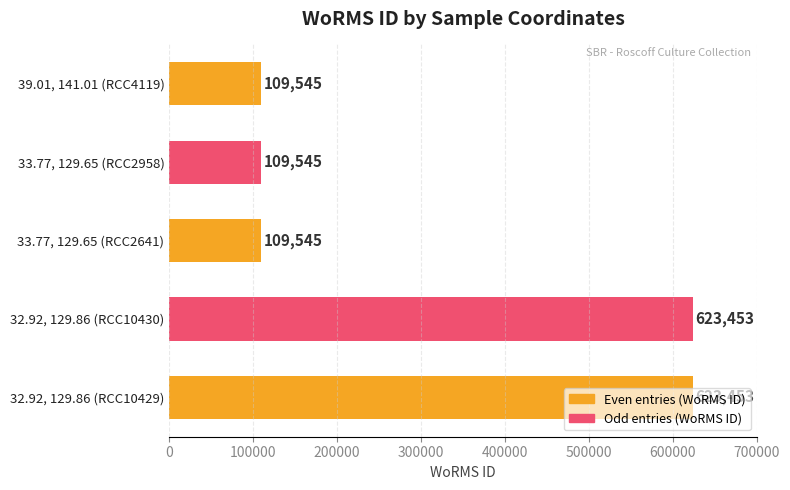

What is the average value?

315108